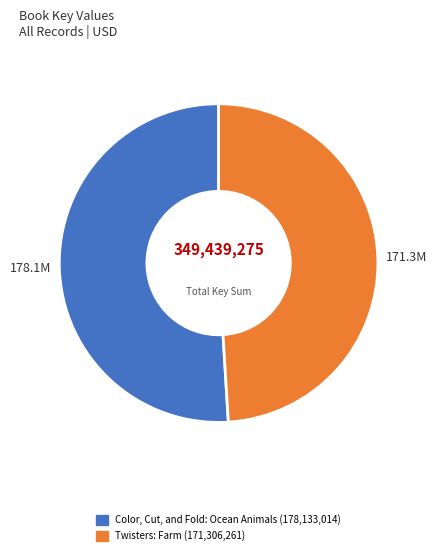

Which slice represents more than half of the pie?

Color, Cut, and Fold: Ocean Animals